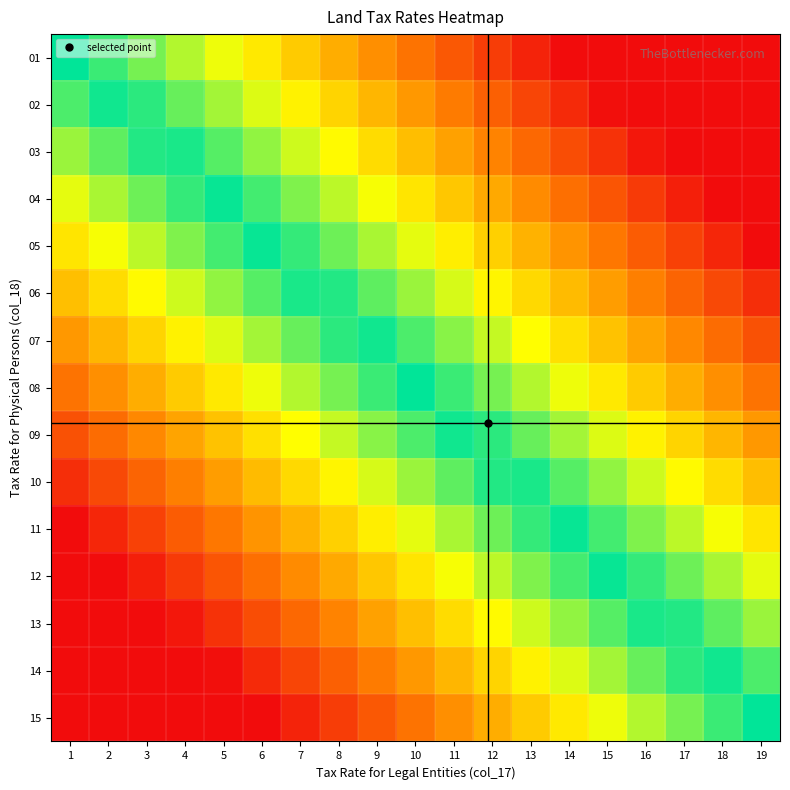

Reading right to left, what are all the values shown in this chart?

01: 19=1.0	18=1.0	17=1.0	16=1.0	15=1.0	14=1.0	13=1.0	12=0.9	11=0.9	10=0.8	9=0.8	8=0.8	7=0.7	6=0.7	5=0.7	4=0.6	3=0.6	2=0.5	1=0.5
02: 19=1.0	18=1.0	17=1.0	16=1.0	15=1.0	14=1.0	13=0.9	12=0.9	11=0.8	10=0.8	9=0.8	8=0.7	7=0.7	6=0.6	5=0.6	4=0.6	3=0.5	2=0.5	1=0.5
03: 19=1.0	18=1.0	17=1.0	16=1.0	15=0.9	14=0.9	13=0.9	12=0.8	11=0.8	10=0.8	9=0.7	8=0.7	7=0.6	6=0.6	5=0.6	4=0.5	3=0.5	2=0.4	1=0.4
04: 19=1.0	18=1.0	17=1.0	16=0.9	15=0.9	14=0.9	13=0.8	12=0.8	11=0.7	10=0.7	9=0.7	8=0.6	7=0.6	6=0.5	5=0.5	4=0.5	3=0.4	2=0.4	1=0.3
05: 19=1.0	18=1.0	17=0.9	16=0.9	15=0.8	14=0.8	13=0.8	12=0.7	11=0.7	10=0.7	9=0.6	8=0.6	7=0.5	6=0.5	5=0.5	4=0.4	3=0.4	2=0.3	1=0.3
06: 19=0.9	18=0.9	17=0.9	16=0.8	15=0.8	14=0.8	13=0.7	12=0.7	11=0.6	10=0.6	9=0.6	8=0.5	7=0.5	6=0.4	5=0.4	4=0.4	3=0.3	2=0.3	1=0.2
07: 19=0.9	18=0.9	17=0.8	16=0.8	15=0.7	14=0.7	13=0.7	12=0.6	11=0.6	10=0.6	9=0.5	8=0.5	7=0.4	6=0.4	5=0.4	4=0.3	3=0.3	2=0.2	1=0.2
08: 19=0.8	18=0.8	17=0.8	16=0.7	15=0.7	14=0.7	13=0.6	12=0.6	11=0.5	10=0.5	9=0.5	8=0.4	7=0.4	6=0.3	5=0.3	4=0.3	3=0.2	2=0.2	1=0.2
09: 19=0.8	18=0.8	17=0.7	16=0.7	15=0.6	14=0.6	13=0.6	12=0.5	11=0.5	10=0.5	9=0.4	8=0.4	7=0.3	6=0.3	5=0.3	4=0.2	3=0.2	2=0.1	1=0.1
10: 19=0.8	18=0.7	17=0.7	16=0.6	15=0.6	14=0.6	13=0.5	12=0.5	11=0.4	10=0.4	9=0.4	8=0.3	7=0.3	6=0.2	5=0.2	4=0.2	3=0.1	2=0.1	1=0.0
11: 19=0.7	18=0.7	17=0.6	16=0.6	15=0.5	14=0.5	13=0.5	12=0.4	11=0.4	10=0.3	9=0.3	8=0.3	7=0.2	6=0.2	5=0.2	4=0.1	3=0.1	2=0.0	1=0.0
12: 19=0.7	18=0.6	17=0.6	16=0.5	15=0.5	14=0.5	13=0.4	12=0.4	11=0.3	10=0.3	9=0.3	8=0.2	7=0.2	6=0.1	5=0.1	4=0.1	3=0.0	2=0.0	1=0.0
13: 19=0.6	18=0.6	17=0.5	16=0.5	15=0.4	14=0.4	13=0.4	12=0.3	11=0.3	10=0.3	9=0.2	8=0.2	7=0.1	6=0.1	5=0.1	4=0.0	3=0.0	2=0.0	1=0.0
14: 19=0.5	18=0.5	17=0.5	16=0.4	15=0.4	14=0.4	13=0.3	12=0.3	11=0.2	10=0.2	9=0.2	8=0.1	7=0.1	6=0.0	5=0.0	4=0.0	3=0.0	2=0.0	1=0.0
15: 19=0.5	18=0.5	17=0.4	16=0.4	15=0.3	14=0.3	13=0.3	12=0.2	11=0.2	10=0.2	9=0.1	8=0.1	7=0.0	6=0.0	5=0.0	4=0.0	3=0.0	2=0.0	1=0.0